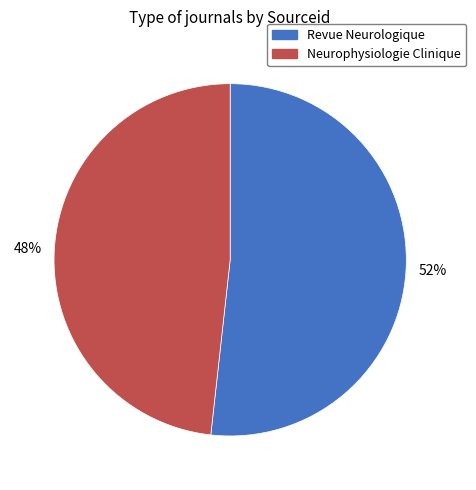

How many segments does this pie chart have?

2